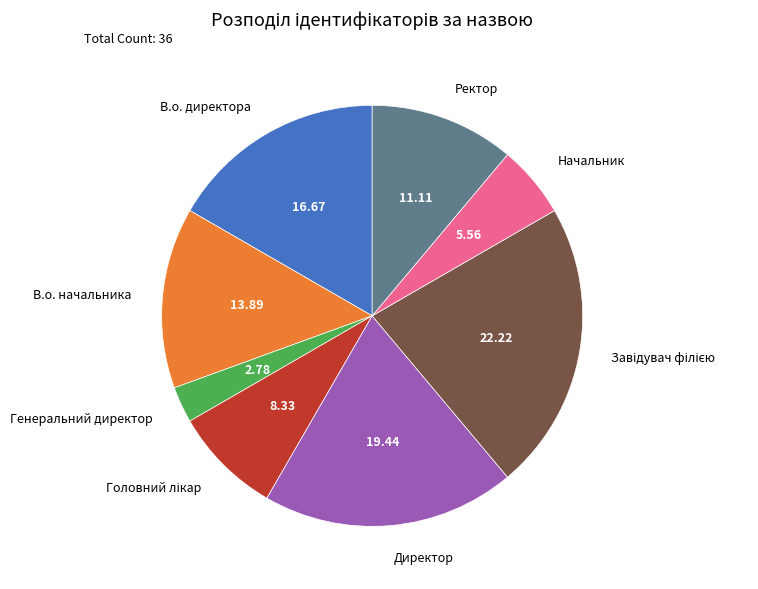

Which category has the smallest portion of the pie?

Генеральний директор